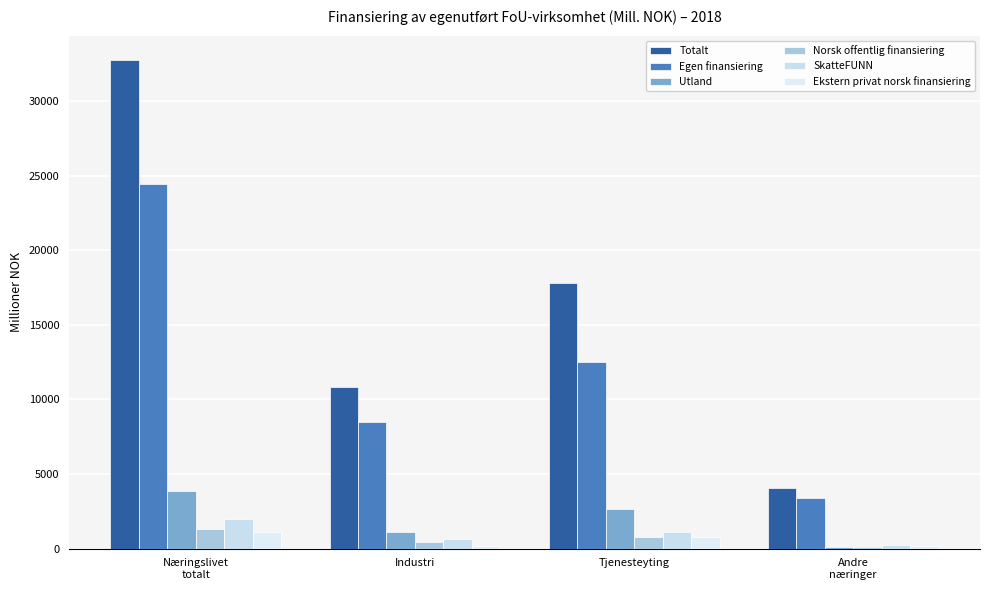

How many categories are shown in the chart?

4